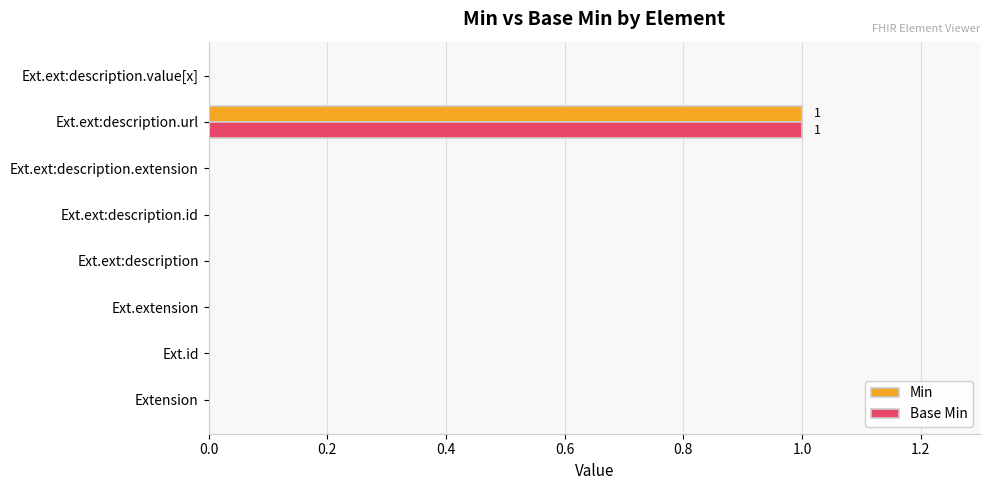

Which label corresponds to the largest value in the chart?

Ext.ext:description.url